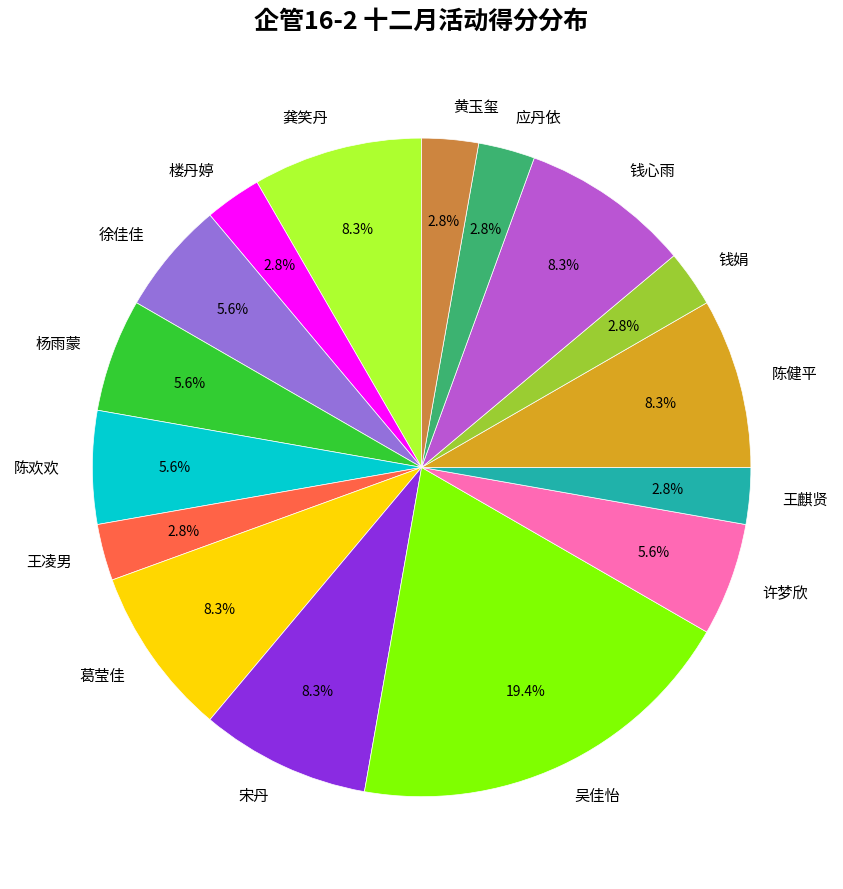

To the nearest percent, what is the difference between the largest and smallest slice percentages?

17%